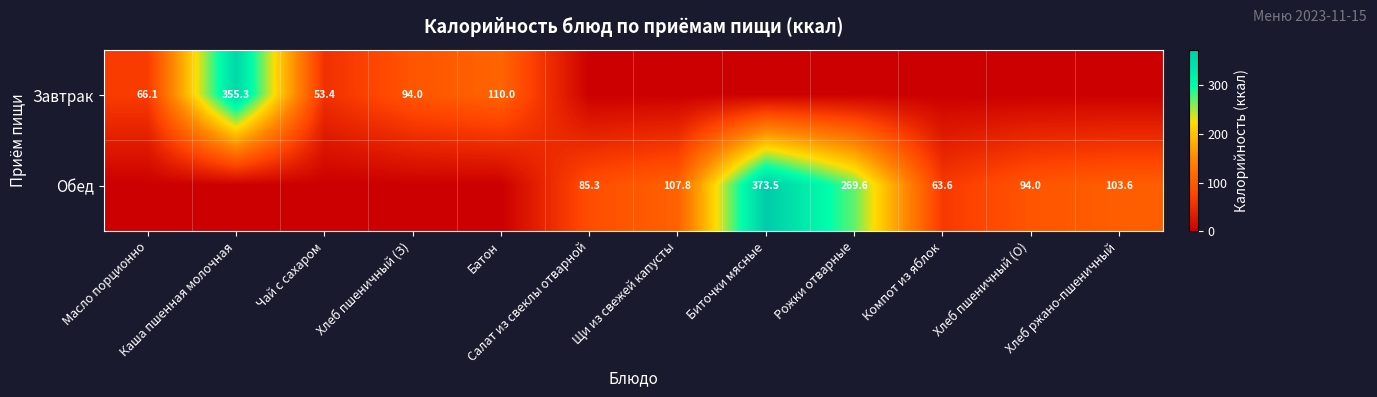

The Обед series shows 373.5 at Биточки мясные. True or false?

True